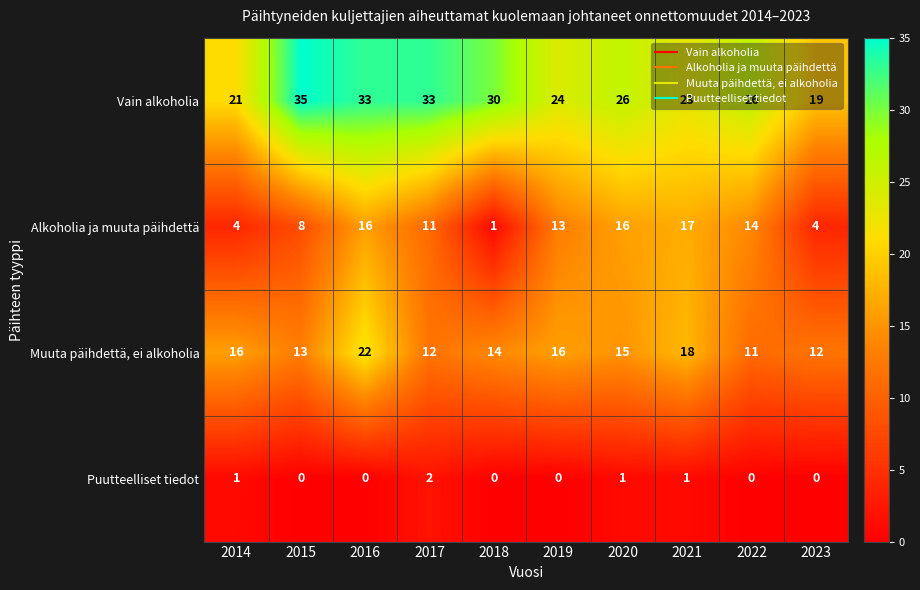

What is the sum of all Alkoholia ja muuta päihdettä values?

104